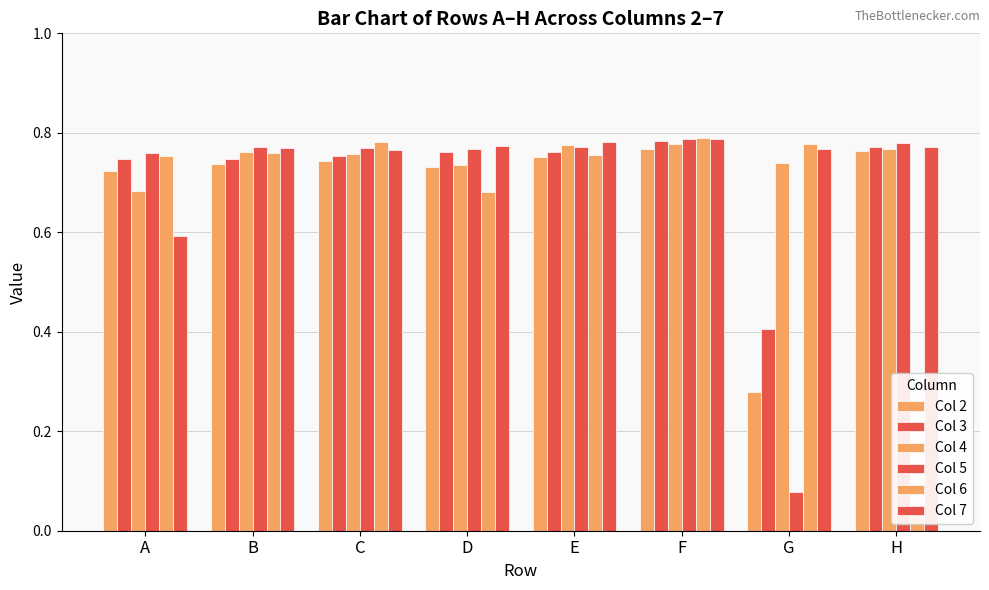

What is the greatest value displayed?

0.8